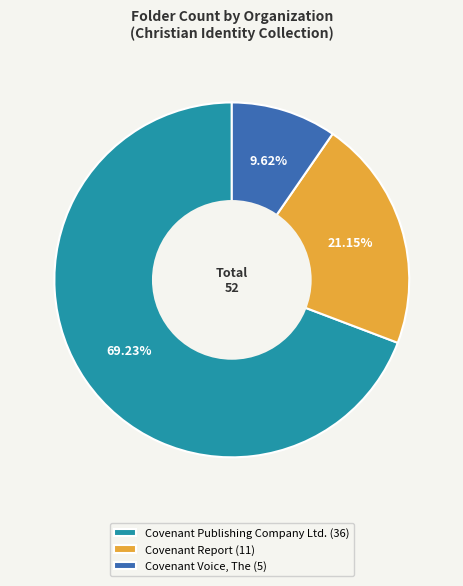

Rank the categories by value from highest to lowest.

Covenant Publishing Company Ltd., Covenant Report, Covenant Voice, The